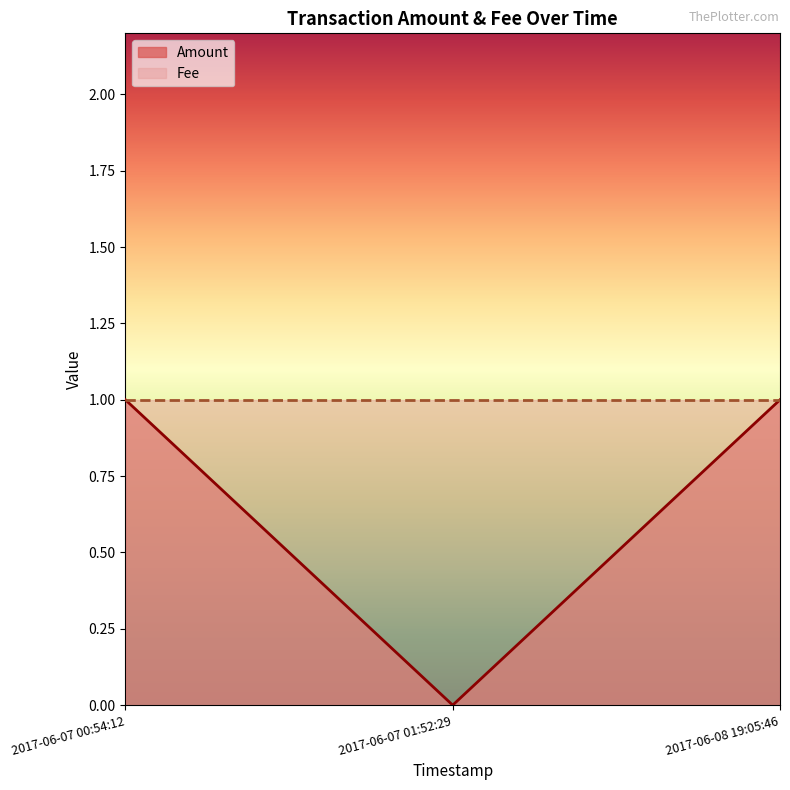

Which label corresponds to the smallest value in the chart?

2017-06-07 01:52:29